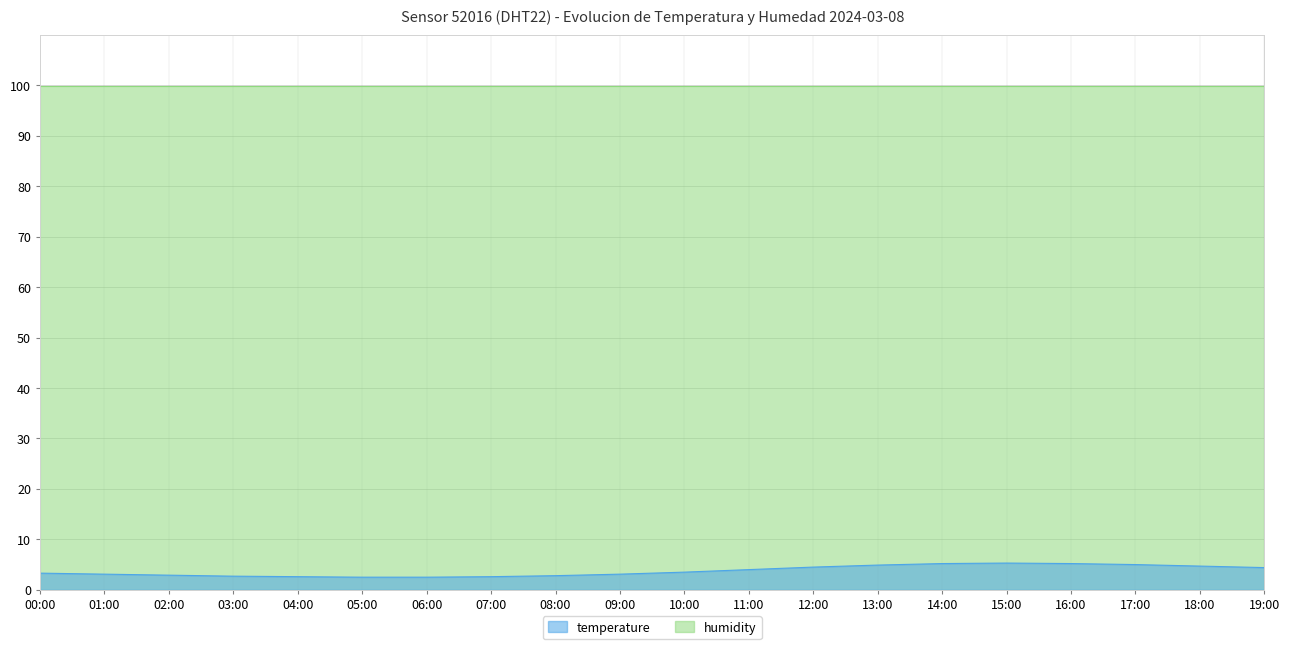

At which label does the data first exceed 3?

00:00